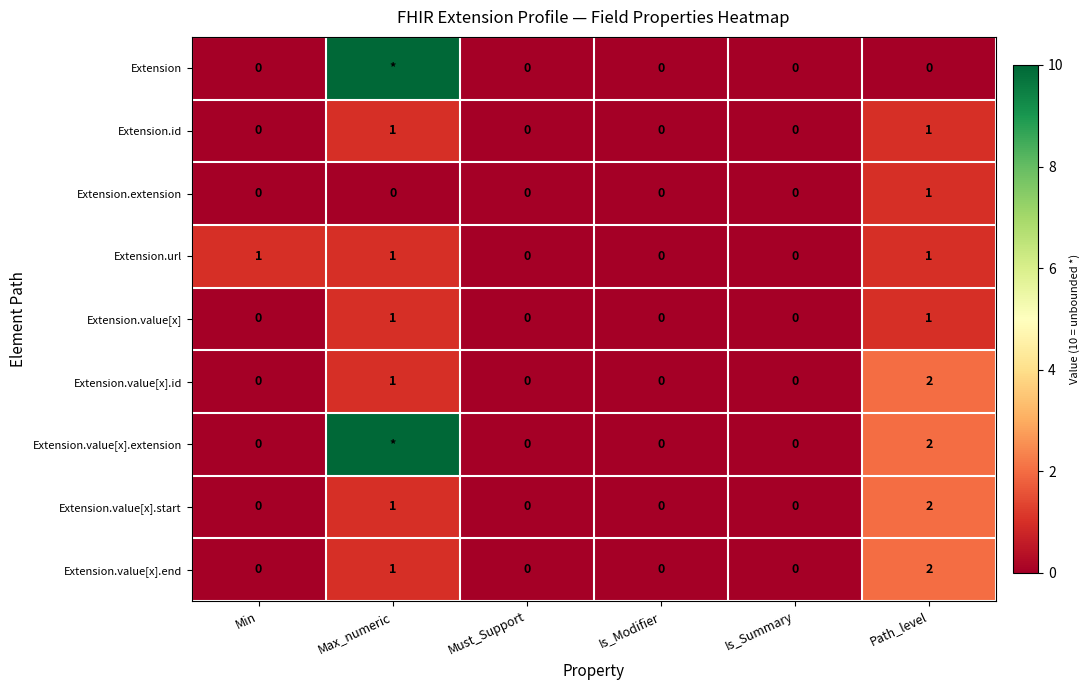

Which series changed the most between Min and Must_Support?

Extension.url